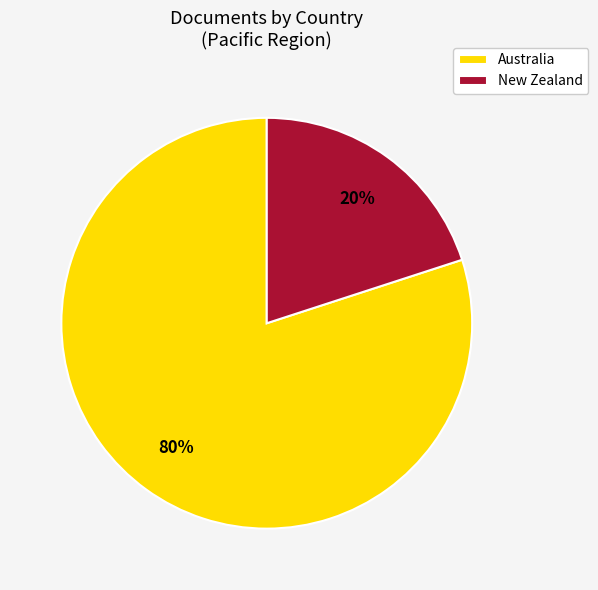

What is the ratio of the value at Australia to the value at New Zealand?

4.0